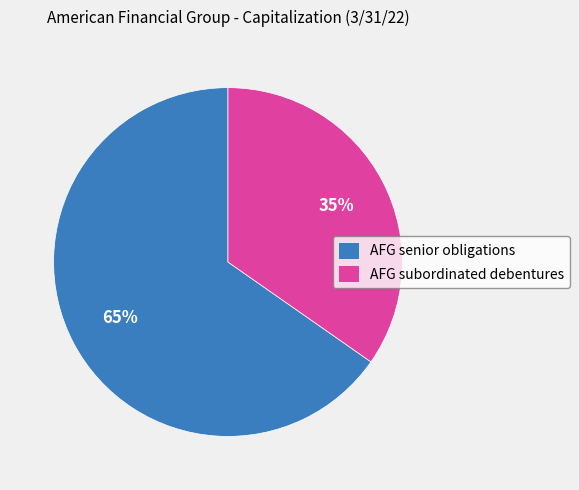

Which slice is the smallest?

AFG subordinated debentures